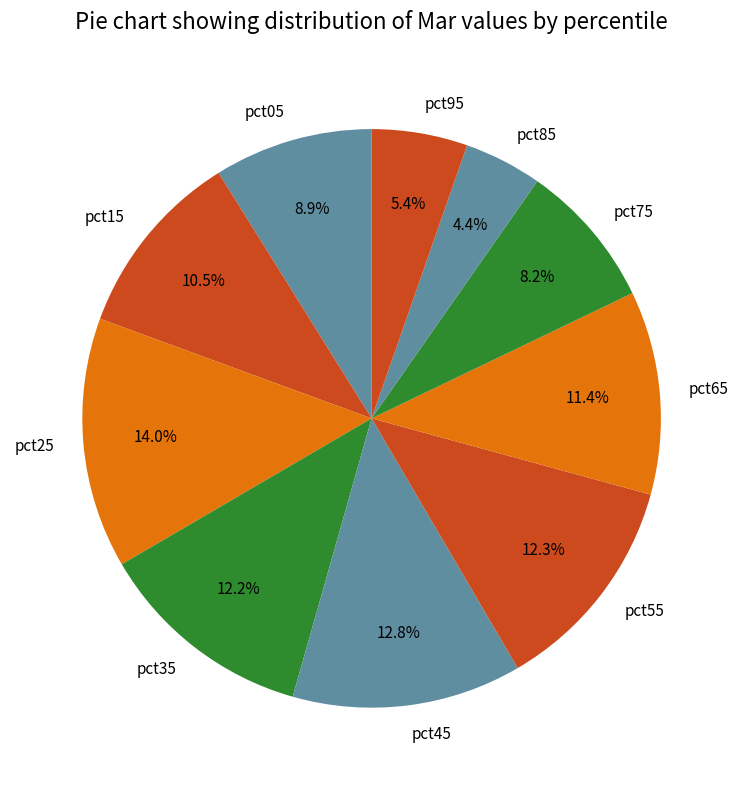

How many slices are in this pie chart?

10